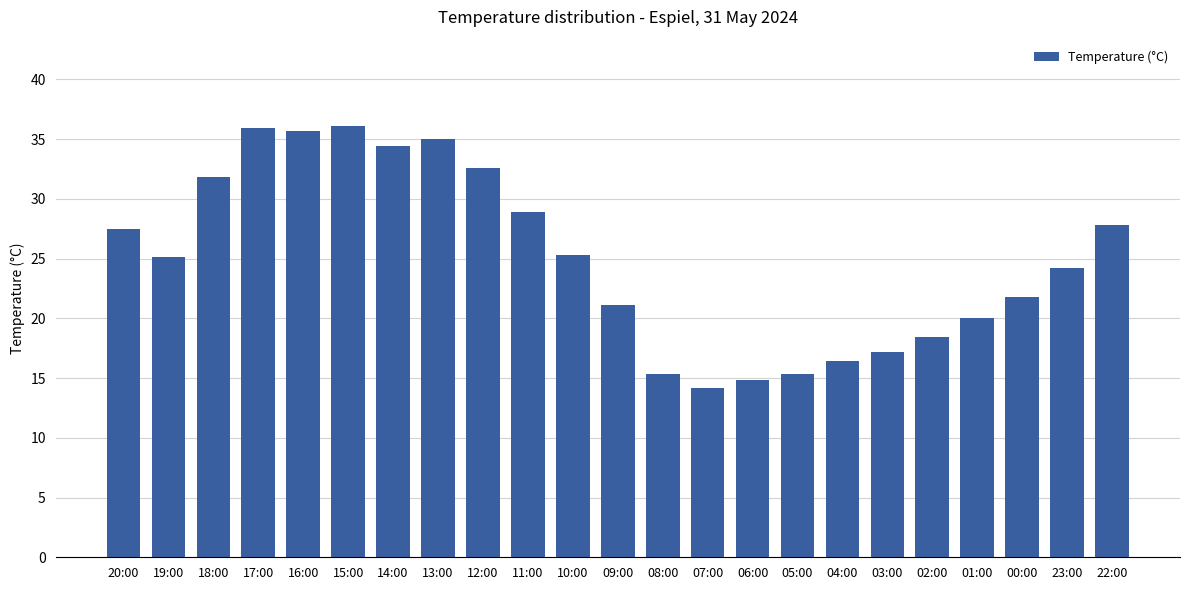

Is it true that the value at 19:00 is 25.1?

True